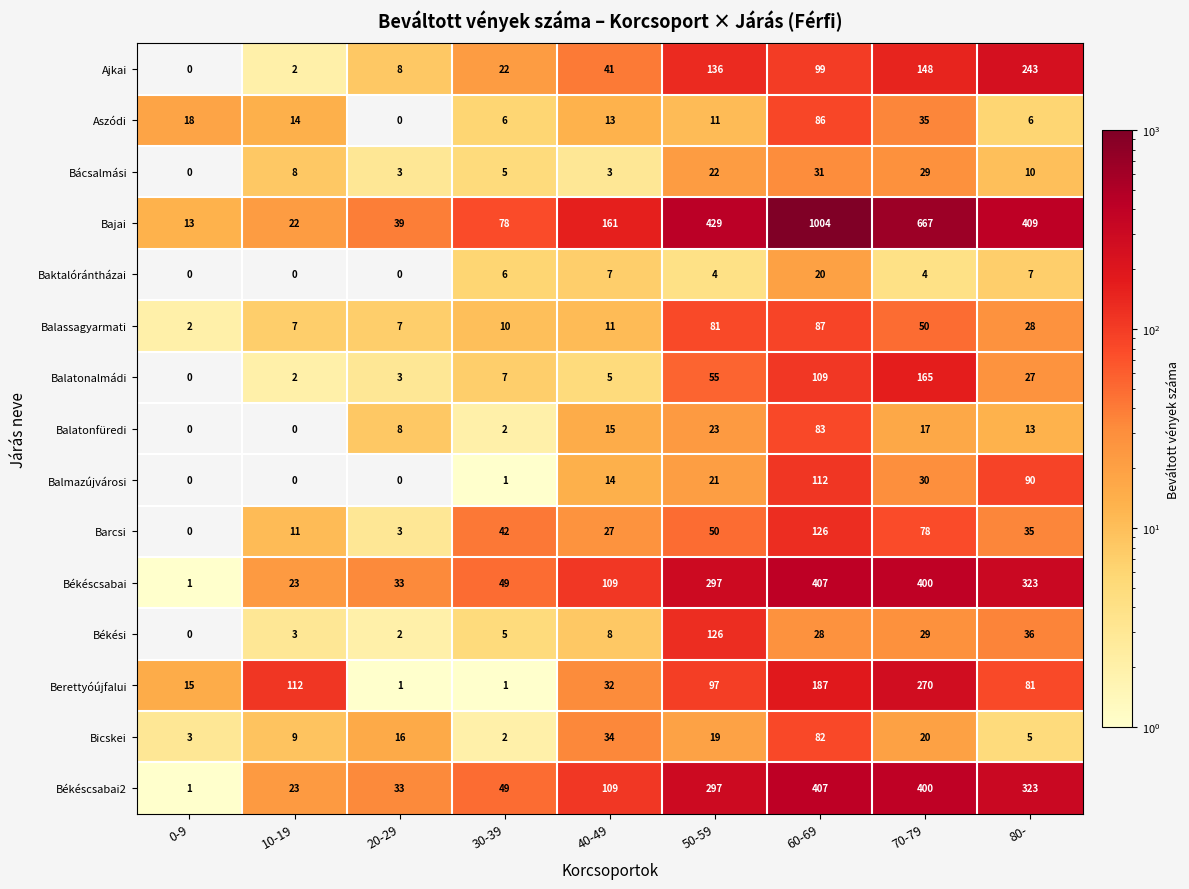

Which series has the widest spread of values?

Bajai